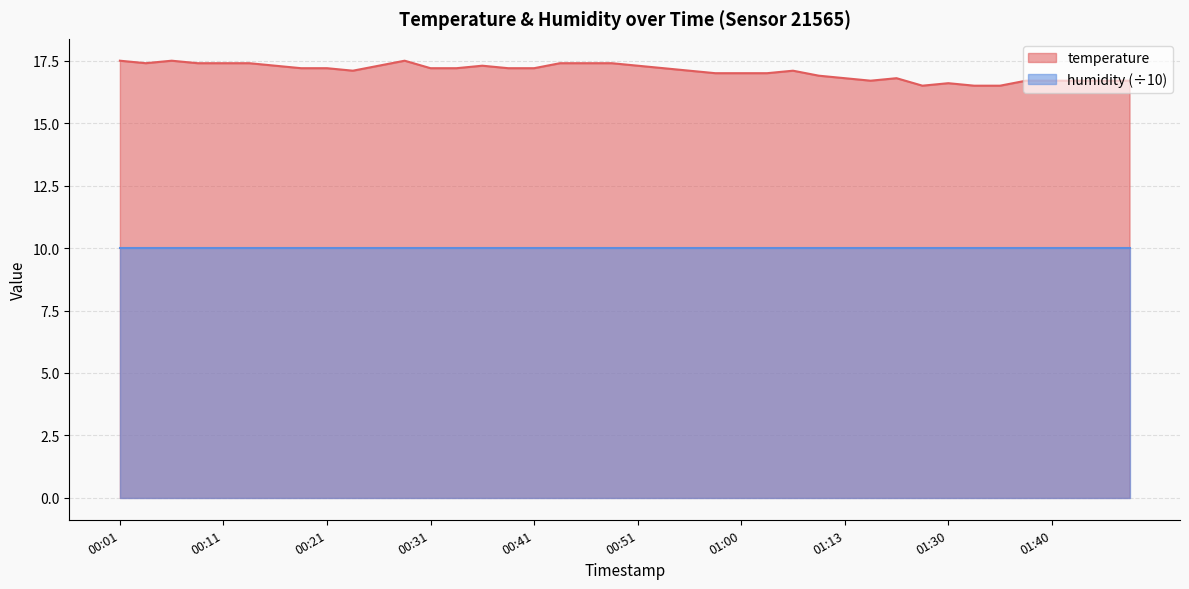

Which category has the lowest value across all series?

01:27